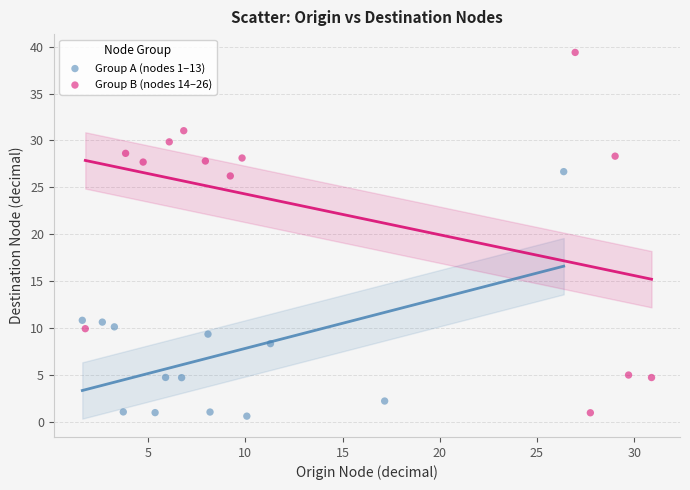

Which series has the largest Y range (max minus min)?

Group B (nodes 14–26)